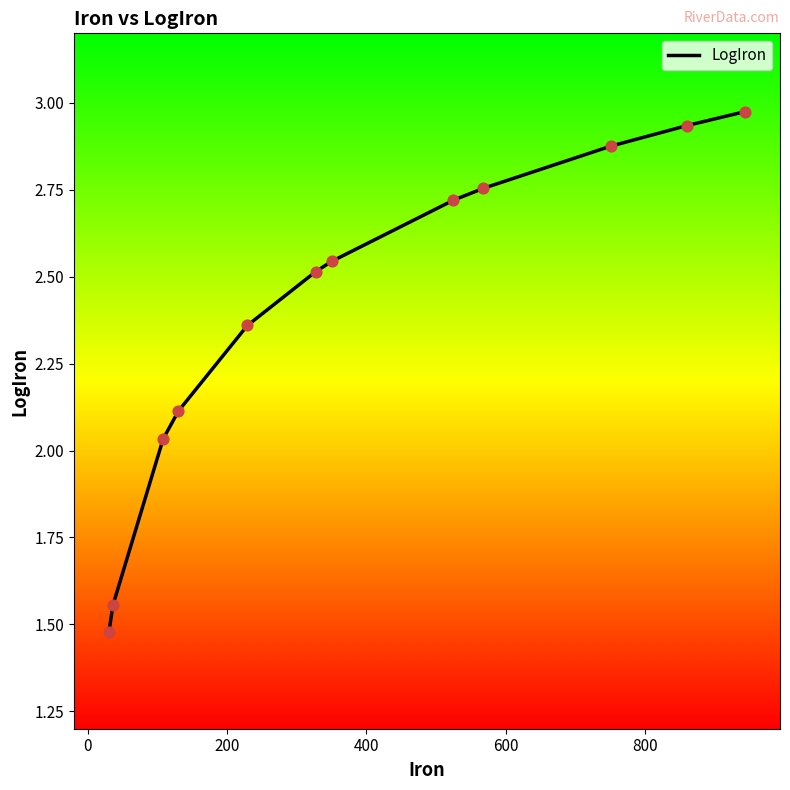

How many lines are shown in the chart?

1